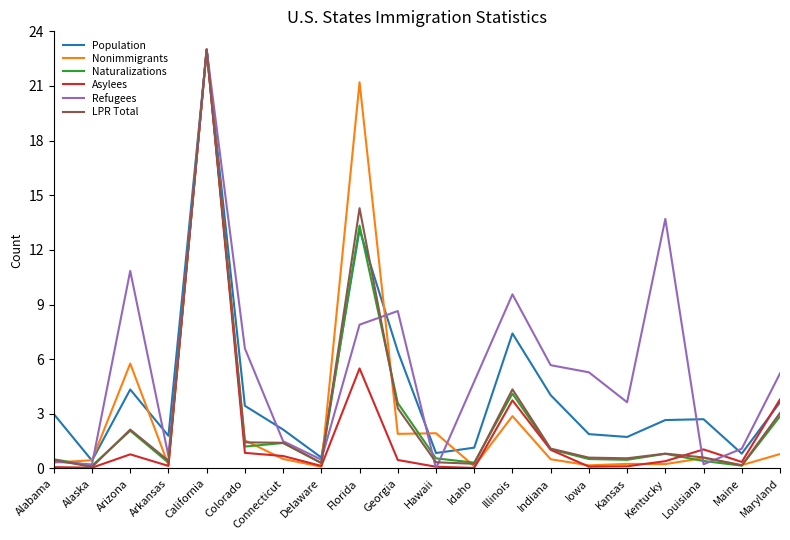

What is the minimum value for Population?

0.4